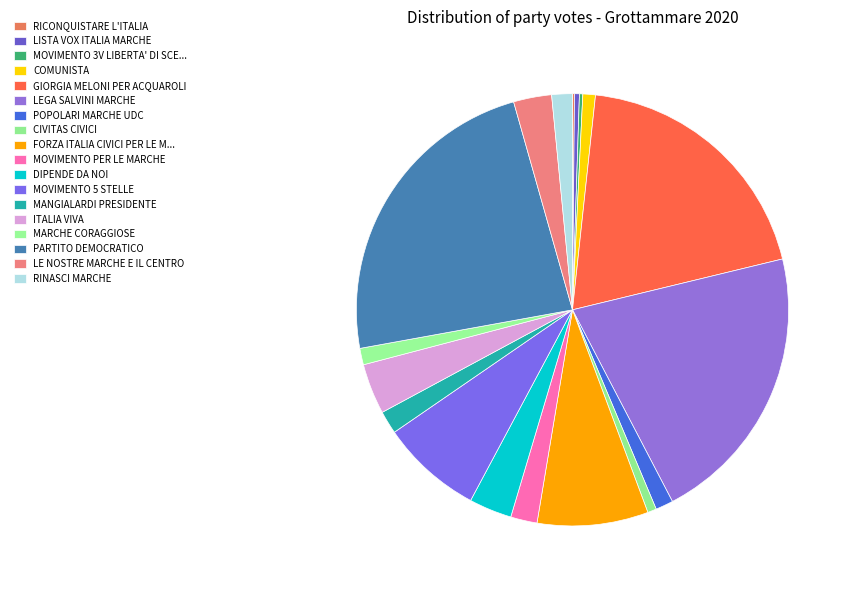

Between LISTA VOX ITALIA MARCHE and PARTITO DEMOCRATICO, which is larger?

PARTITO DEMOCRATICO